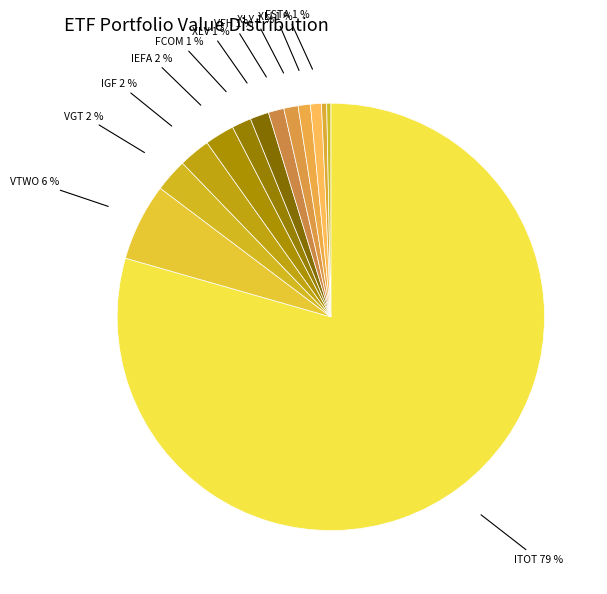

Which slice is the smallest?

XLB